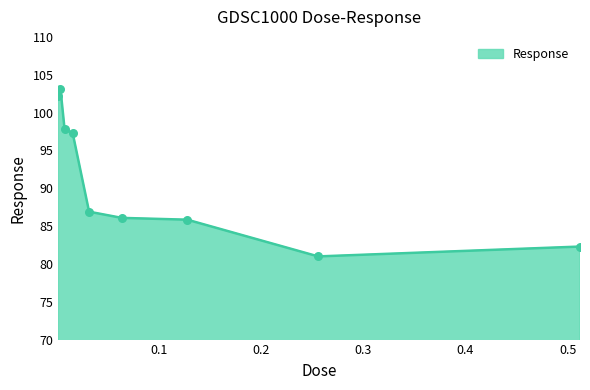

What is the smallest value displayed?

81.0